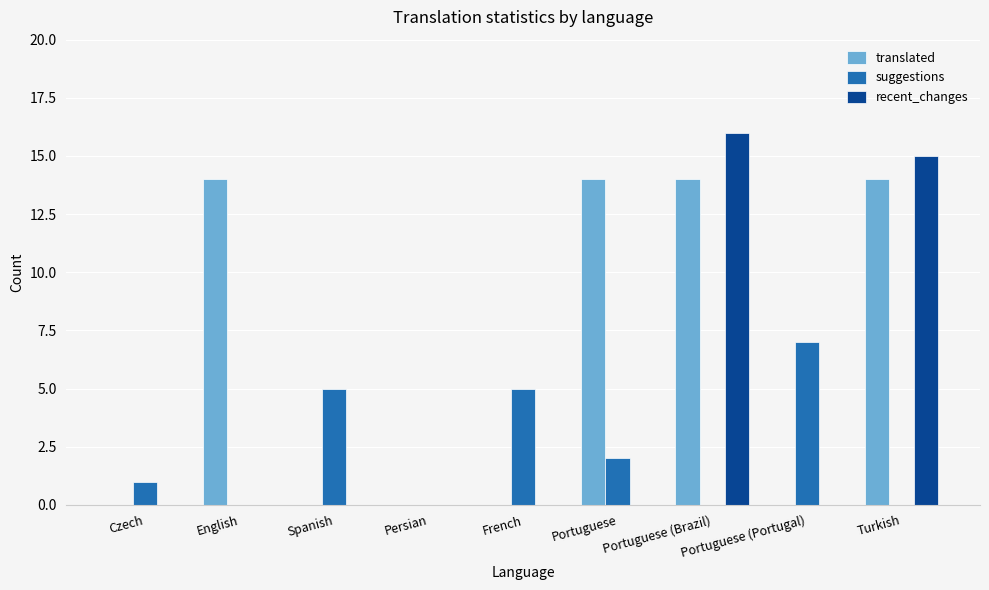

What is the sum of the translated values at English and Czech?

14